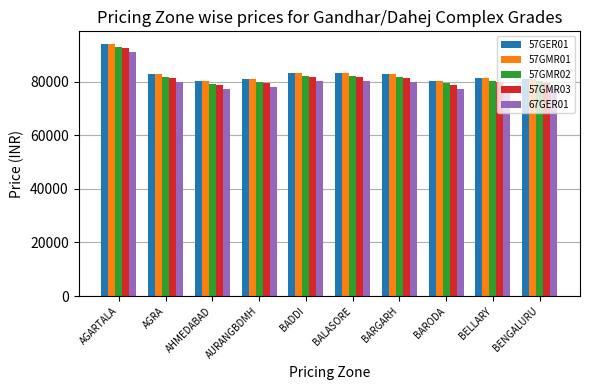

The 57GMR03 series shows 139163 at BENGALURU. True or false?

False